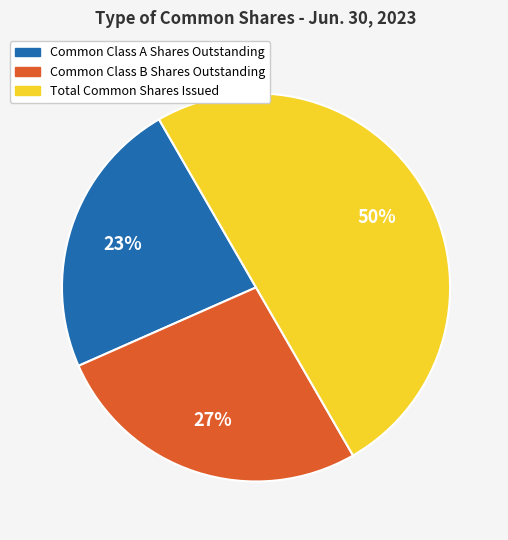

Combined, do Common Class B Shares Outstanding and Total Common Shares Issued account for over 50%?

Yes